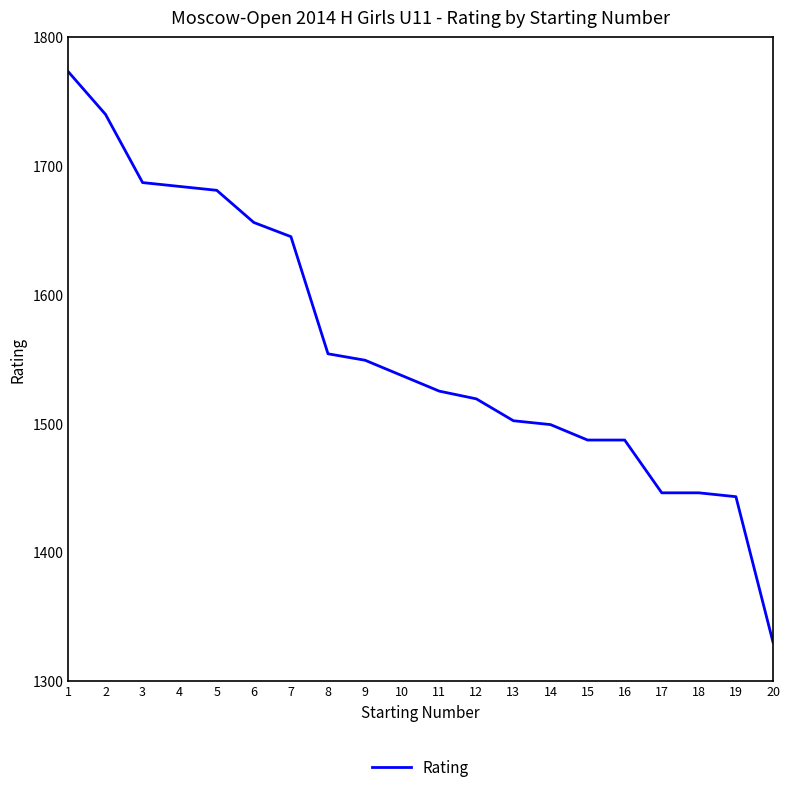

What is the minimum value shown in the chart?

1330